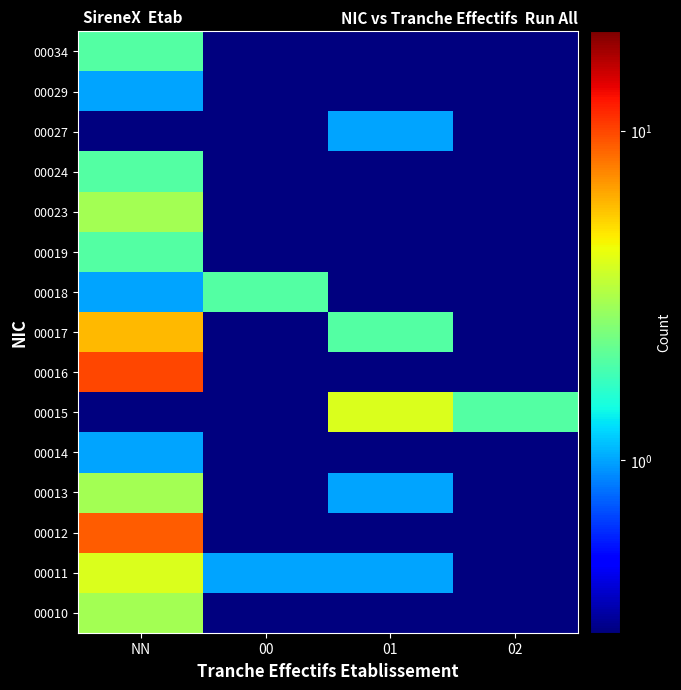

Between 00 and 01, which is larger?

00